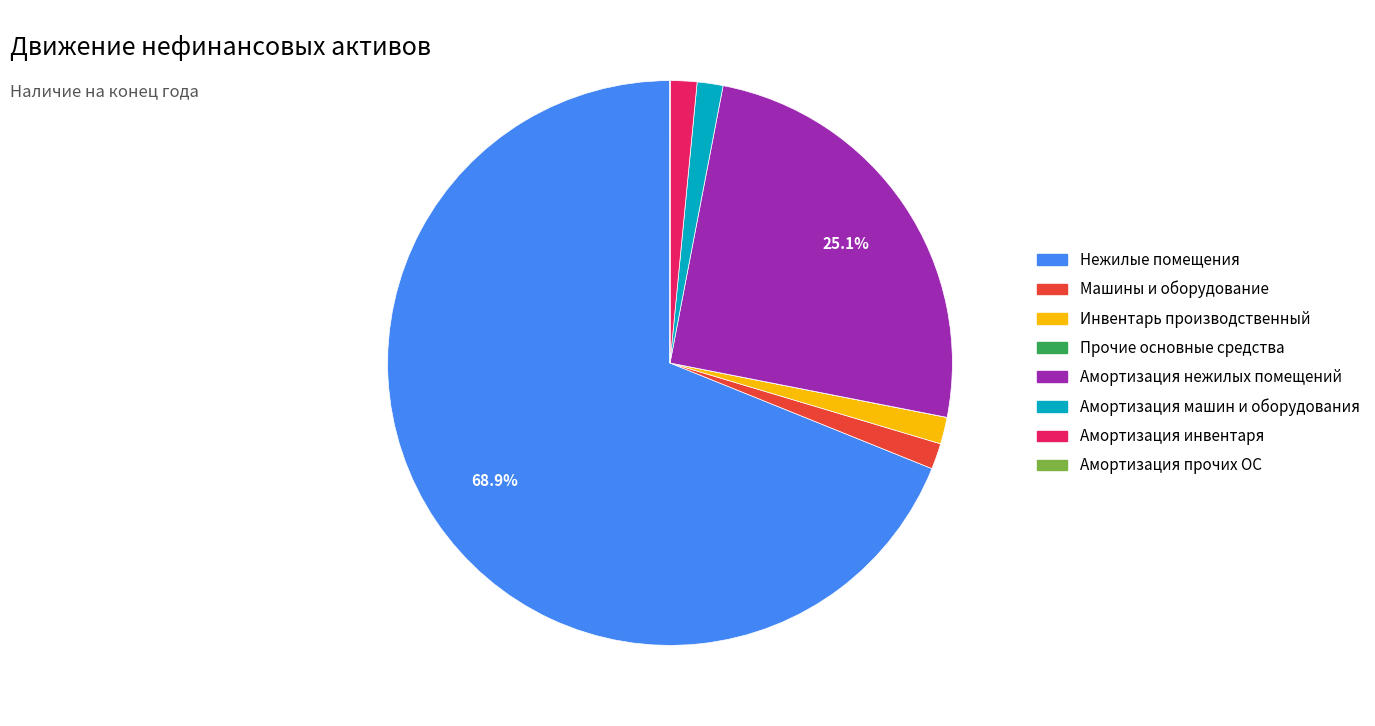

Is there any slice that represents more than half of the pie?

Yes